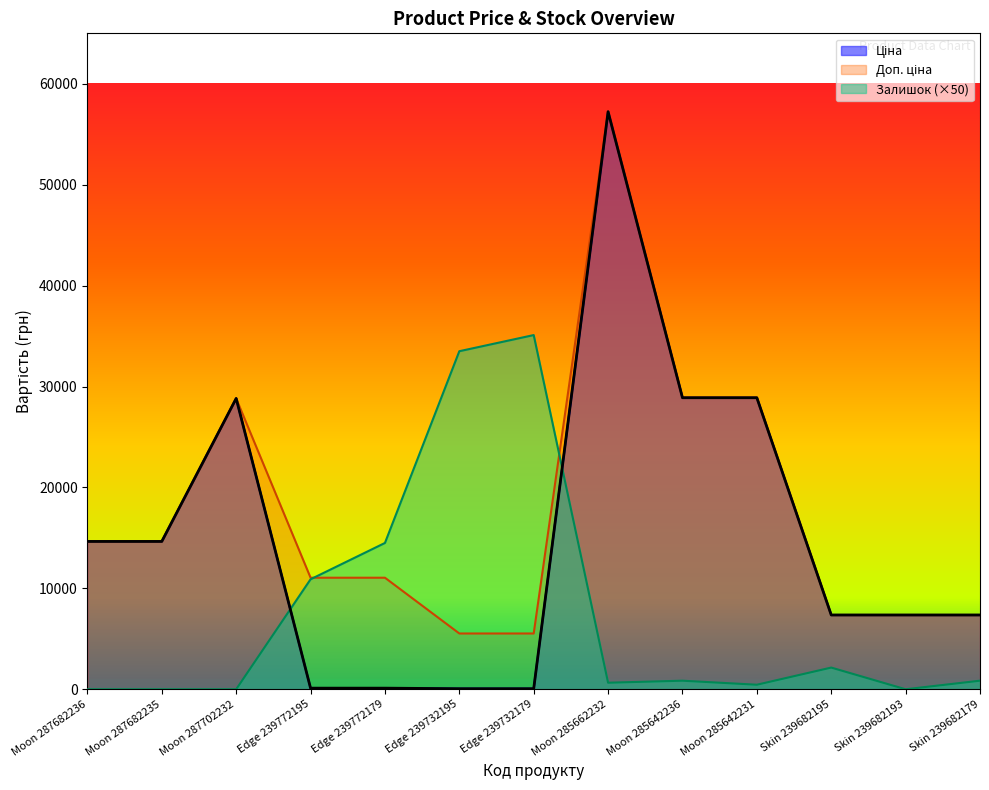

Reading left to right, transcribe all the data shown in this chart.

Ціна: 14649.6	14649.6	28821.8	110.5	110.5	55.3	55.3	57235.5	28890.3	28890.3	7360.2	7360.2	7360.2
Доп. ціна: 14649.6	14649.6	28821.8	11055.0	11055.0	5528.0	5528.0	57235.5	28890.3	28890.3	7360.2	7360.2	7360.2
Залишок: 0.0	0.0	0.0	10900.0	14500.0	33500.0	35100.0	650.0	850.0	450.0	2150.0	0.0	850.0